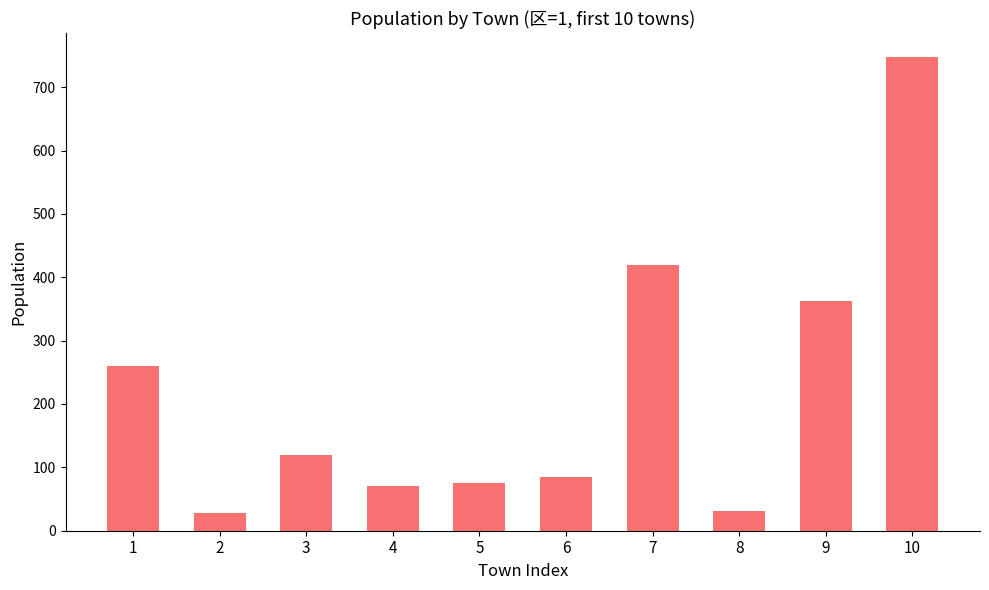

What is the change in value from 6 to 8?

-54